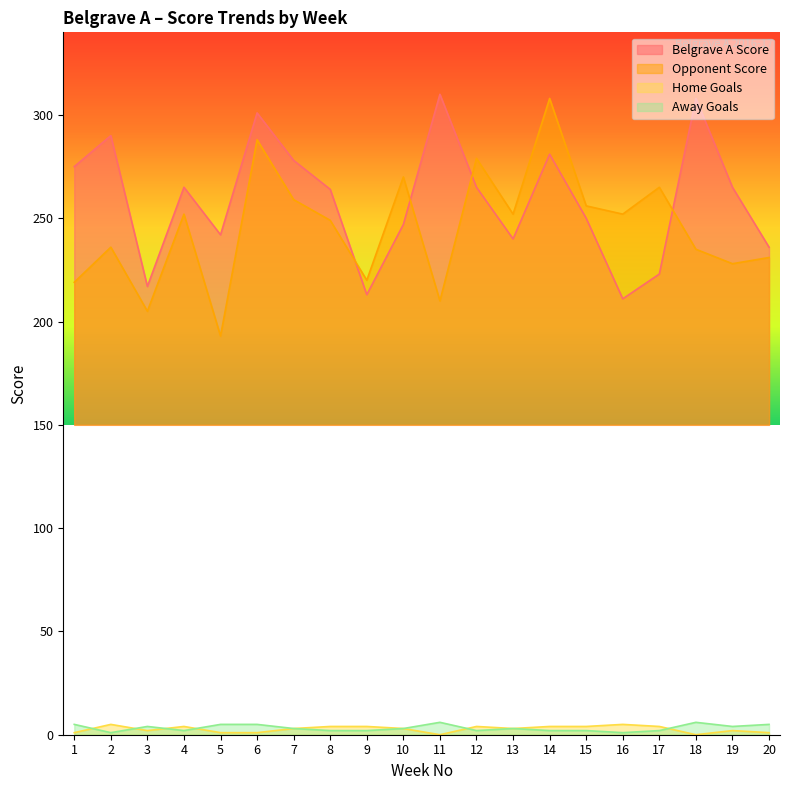

Is it true that TotalAgainst equals 205 at 3?

True